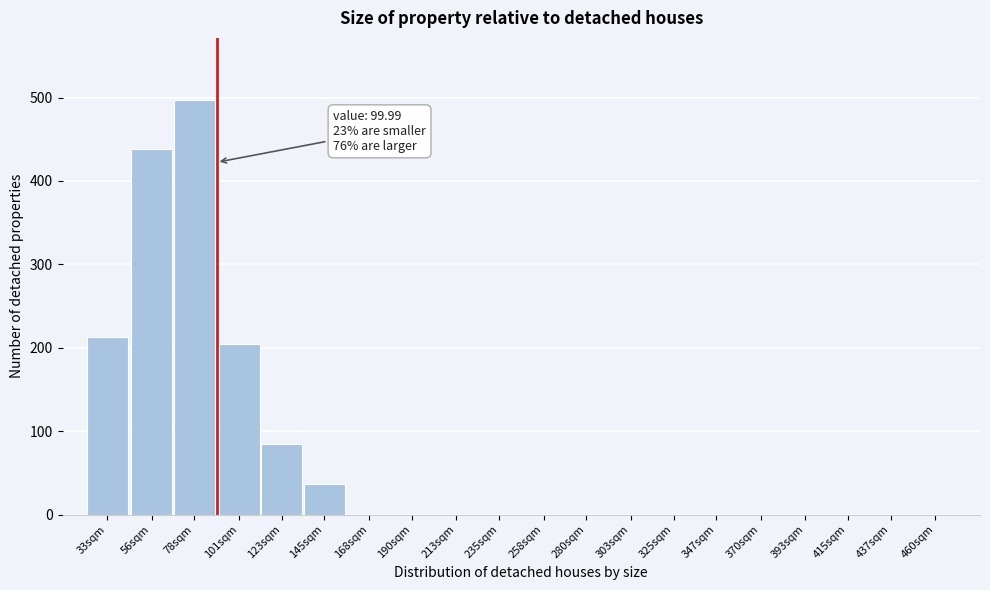

Reading left to right, list all the values displayed in this chart.

33sqm=213	56sqm=438	78sqm=497	101sqm=205	123sqm=85	145sqm=37	168sqm=0	190sqm=0	213sqm=0	235sqm=0	258sqm=0	280sqm=0	303sqm=0	325sqm=0	347sqm=0	370sqm=0	393sqm=0	415sqm=0	437sqm=0	460sqm=0